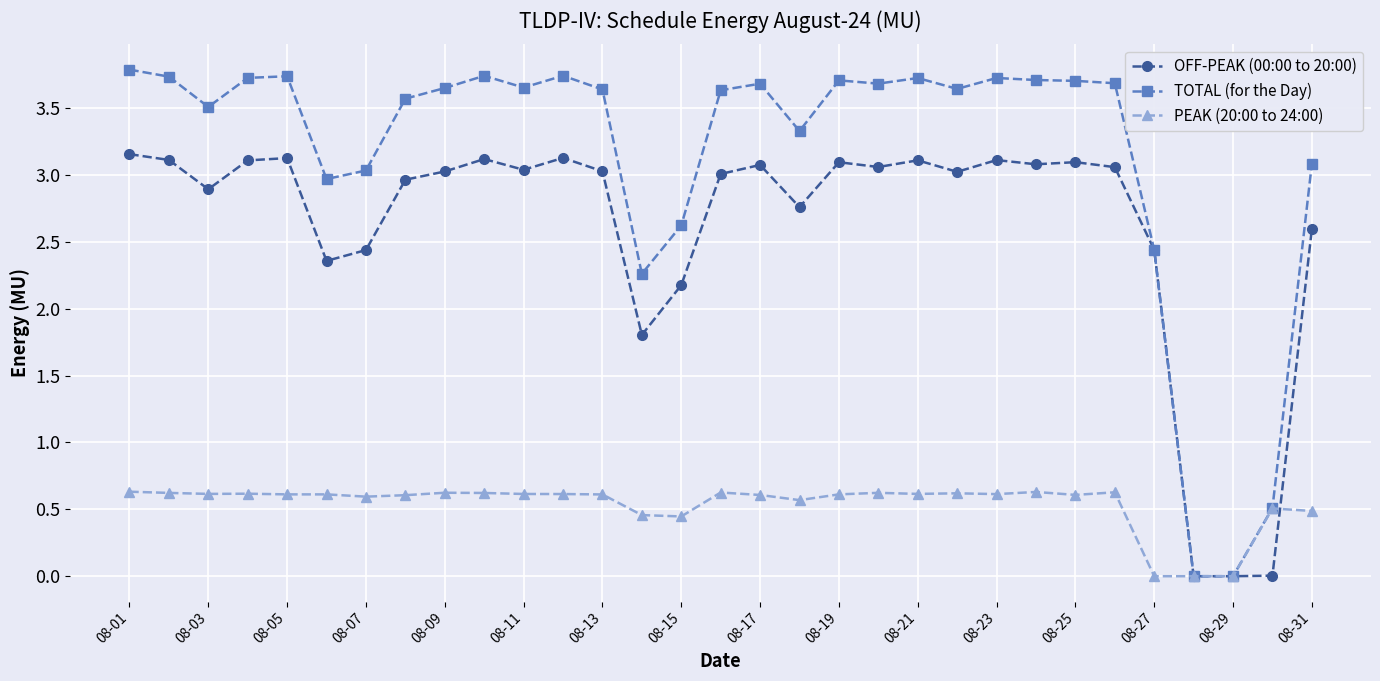

Rank the series by their maximum value, from lowest to highest.

PEAK (20:00 to 24:00), OFF-PEAK (00:00 to 20:00), TOTAL (for the Day)